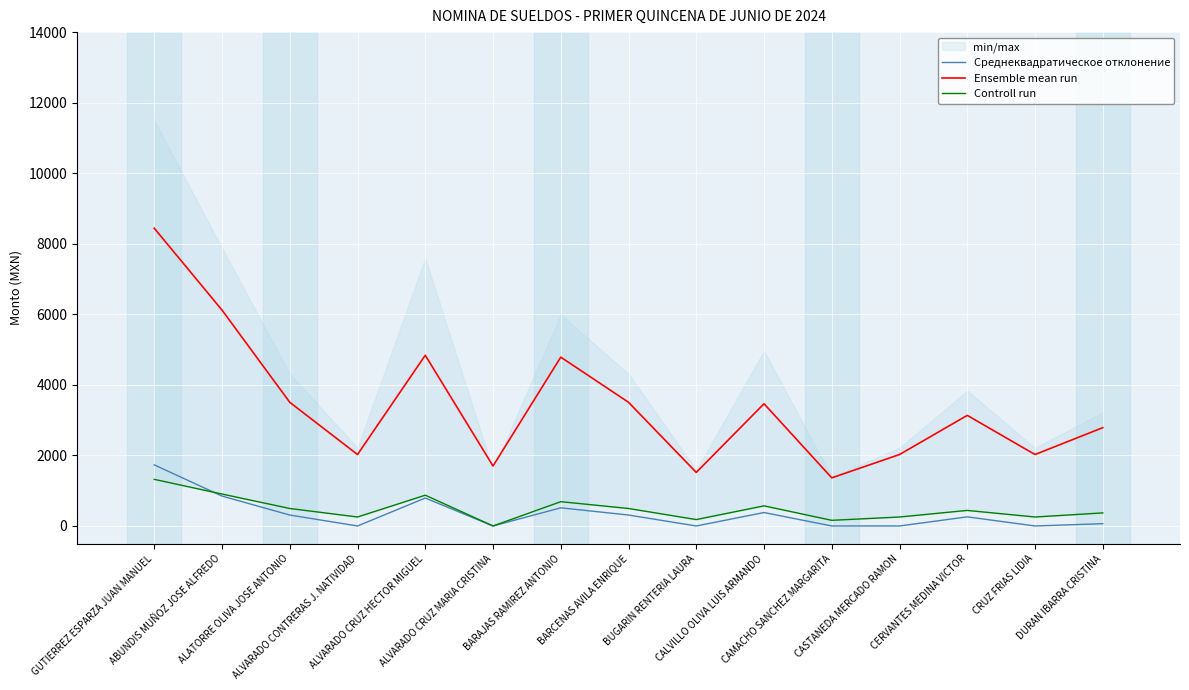

What position from the left is CALVILLO OLIVA LUIS ARMANDO?

10